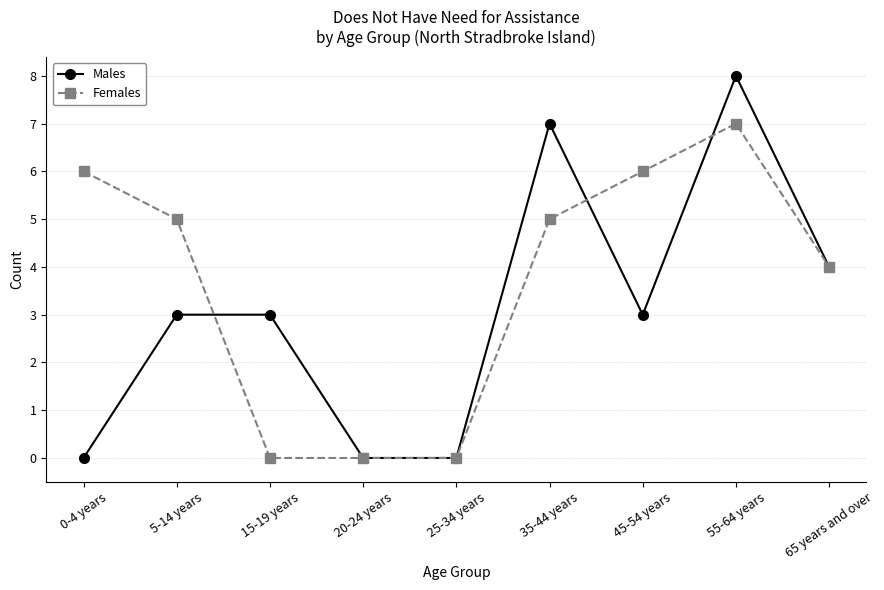

What is the sum of all Males values?

28